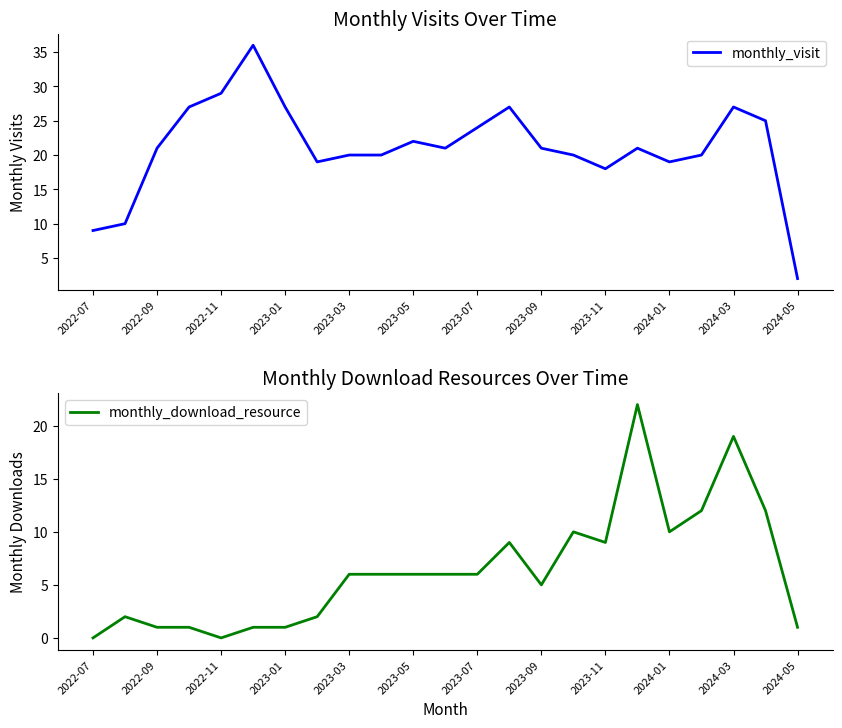

How many intersections are there between monthly_download_resource and monthly_visit?

2